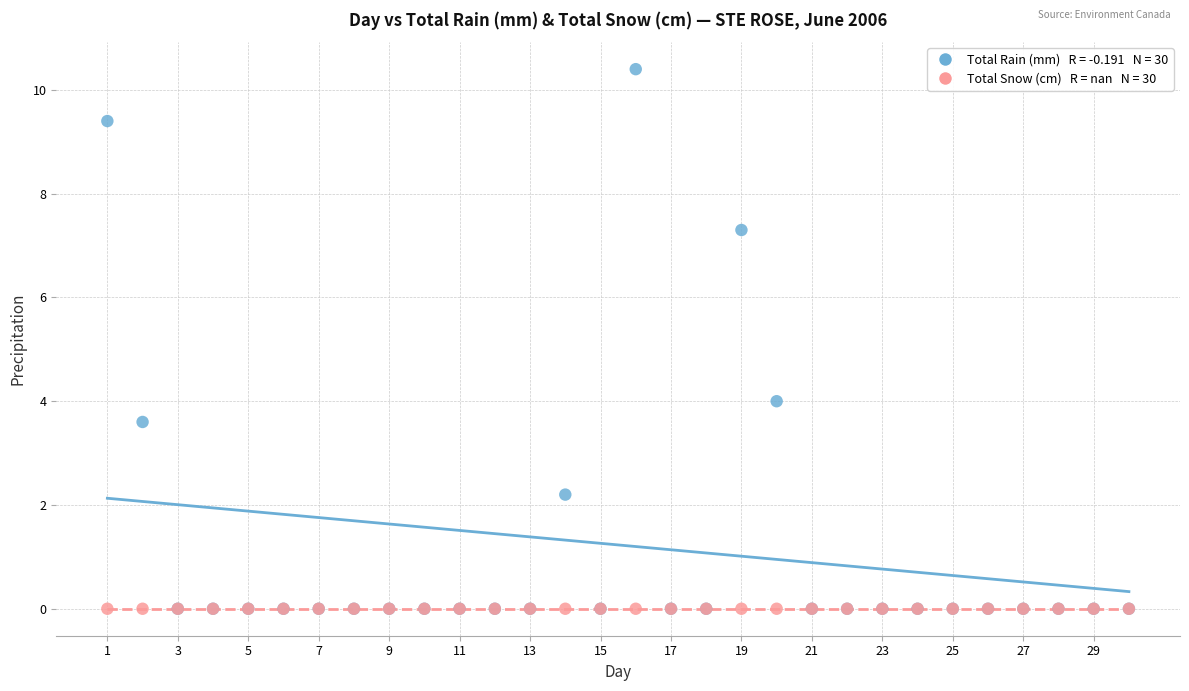

Across all series, what Y value is closest to 5?

4.0